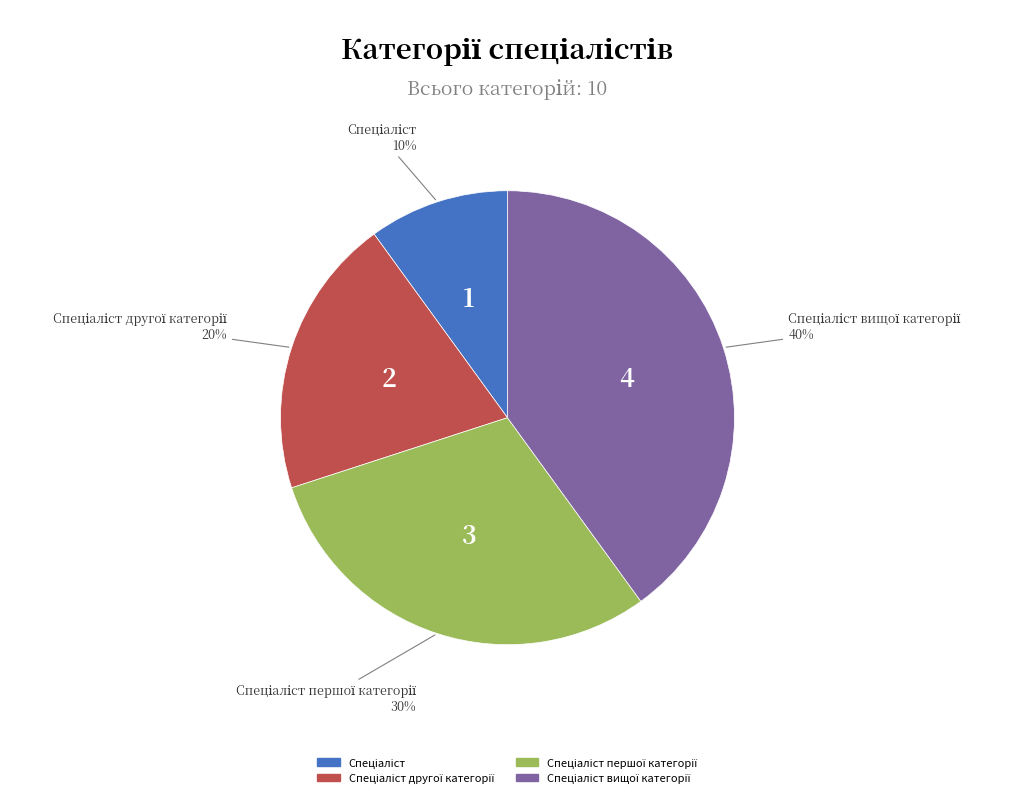

Is there a majority slice in this chart?

No